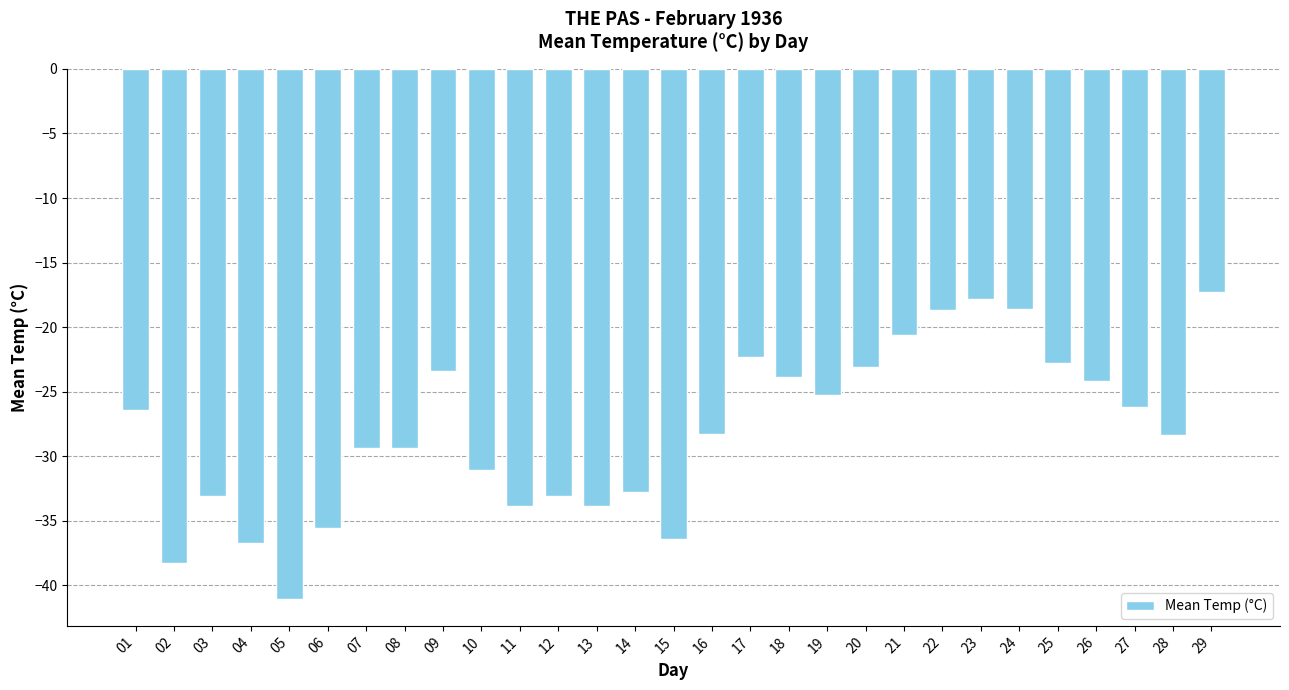

What is the minimum value shown in the chart?

-41.1